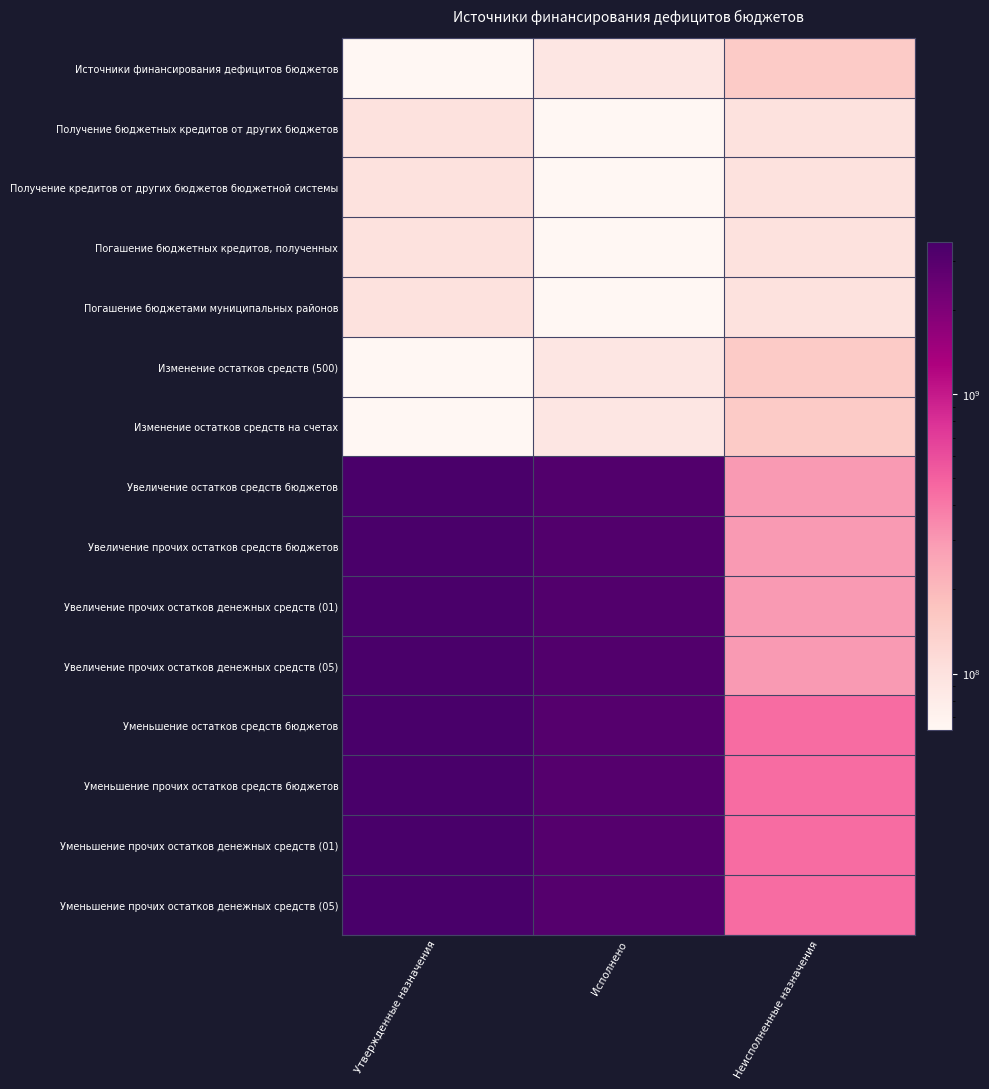

At how many categories does at least one series exceed 860335306?

2